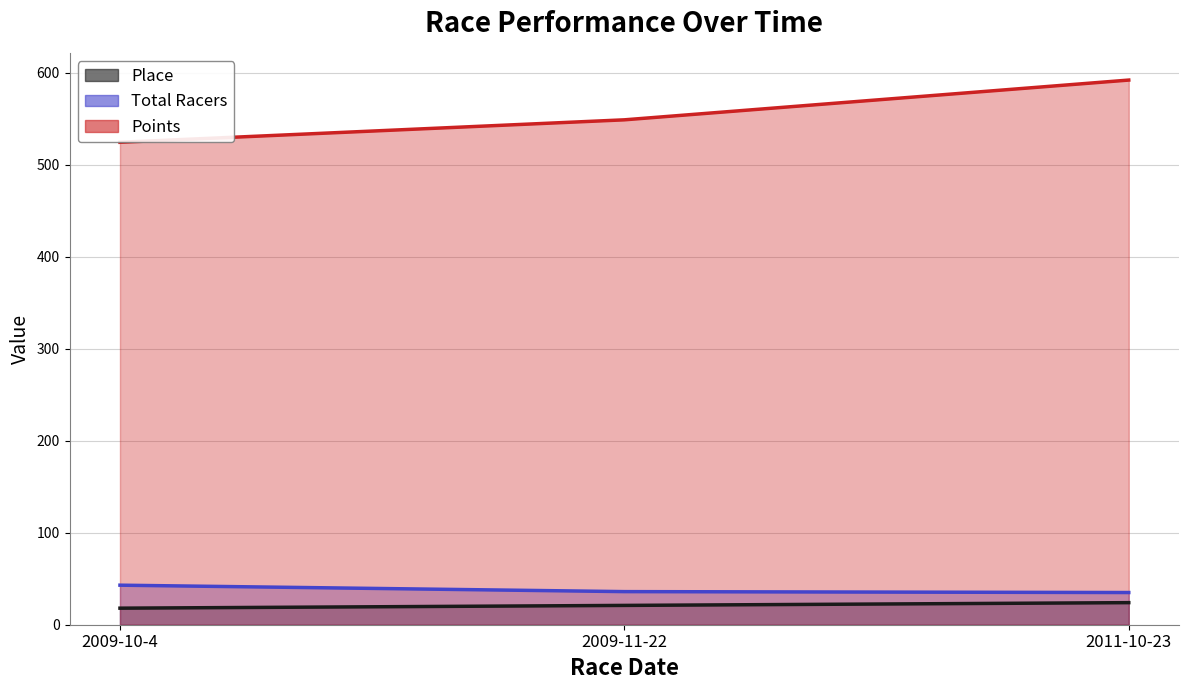

True or false: Points has a value of 592.2 at 2011-10-23.

True